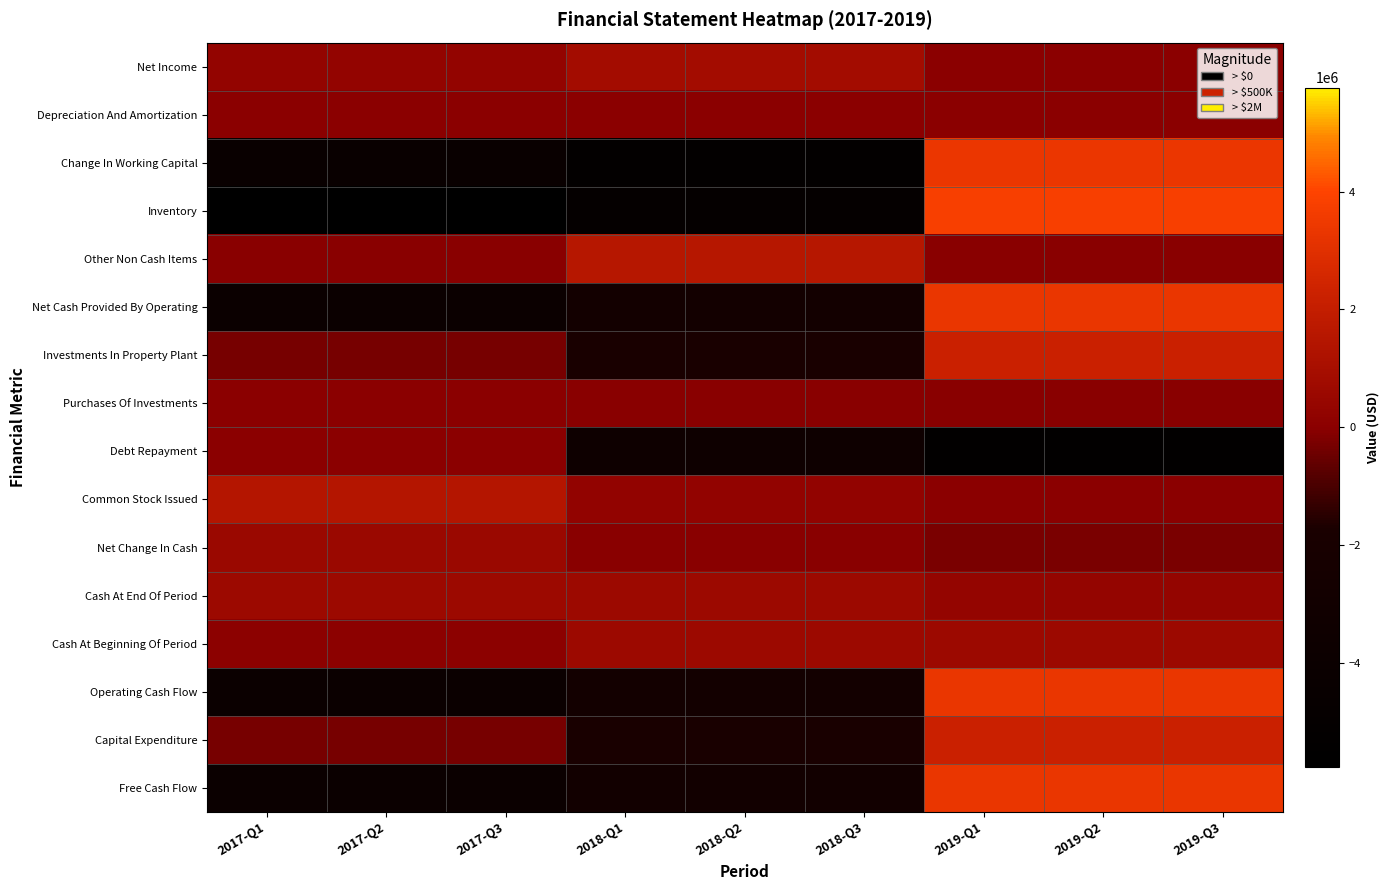

What is the maximum value shown in the chart?

3813244.2